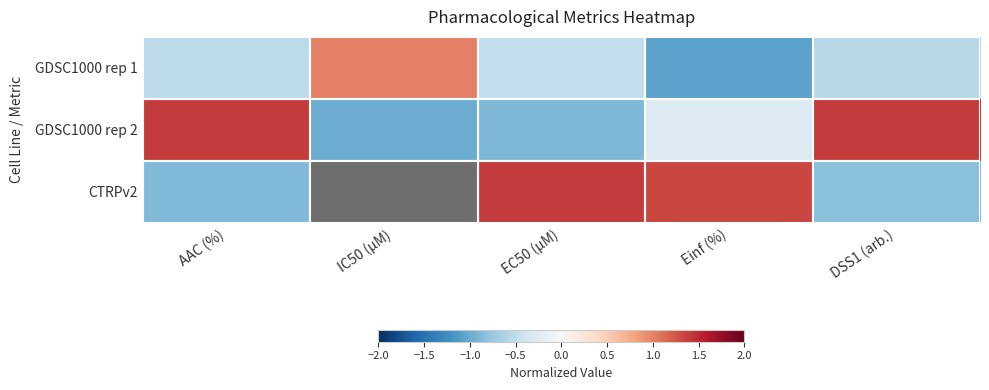

Between Einf (%) and DSS1 (arb.), which series saw the biggest shift?

CTRPv2